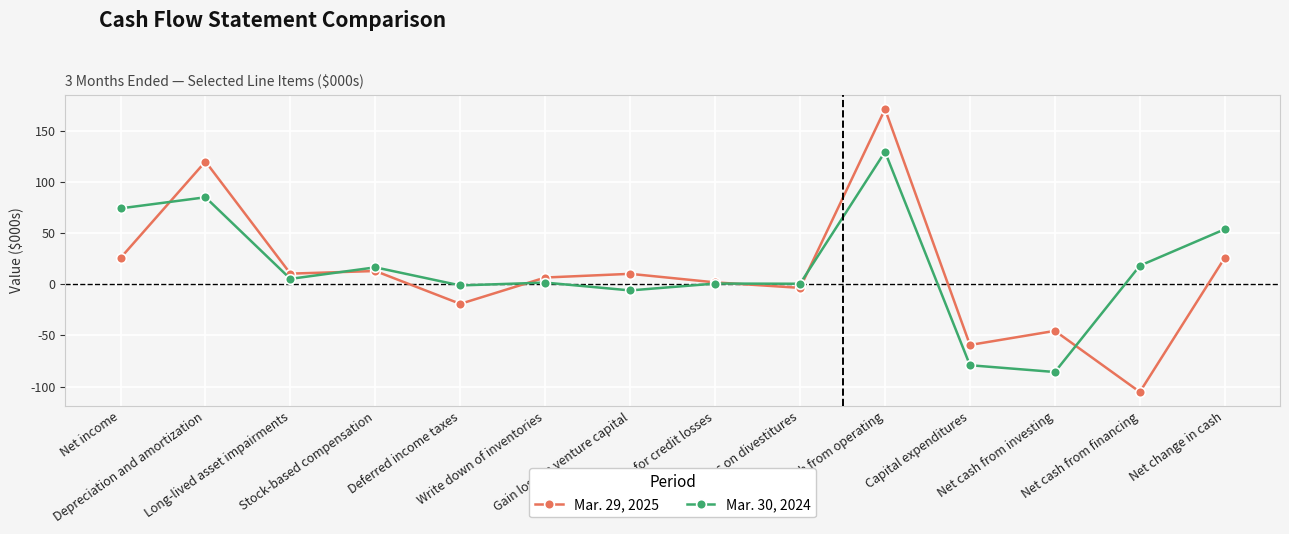

The value of Mar. 30, 2024 at Net cash from investing is -134.2. True or false?

False